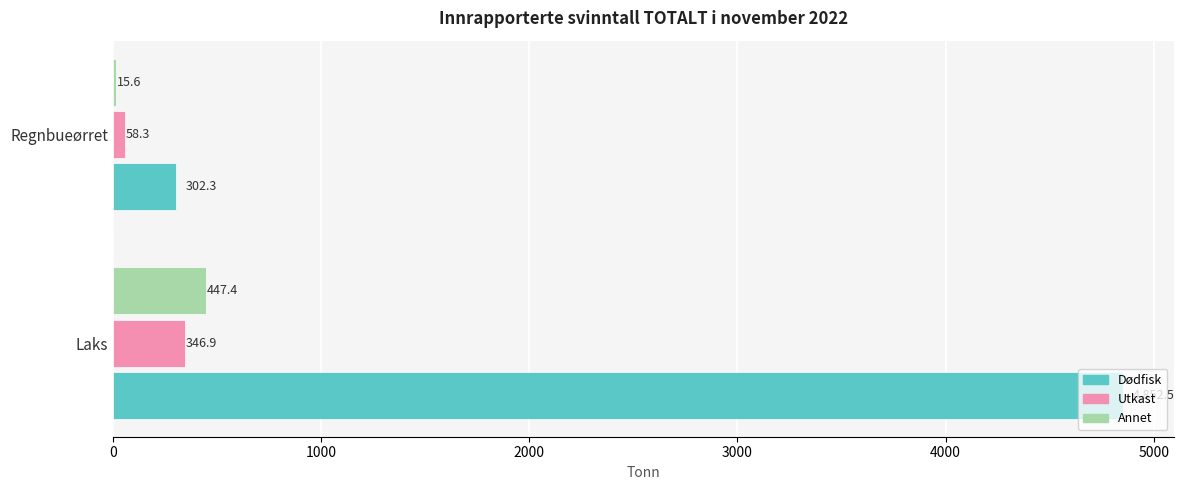

What is the sum of all Annet values?

463.0